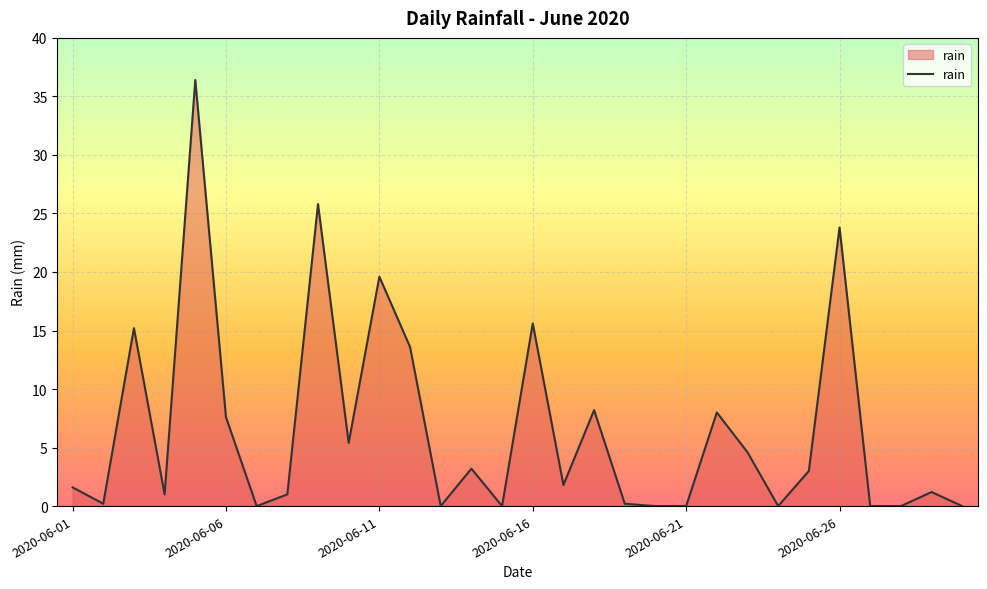

What is the difference between the maximum and minimum values?

36.4